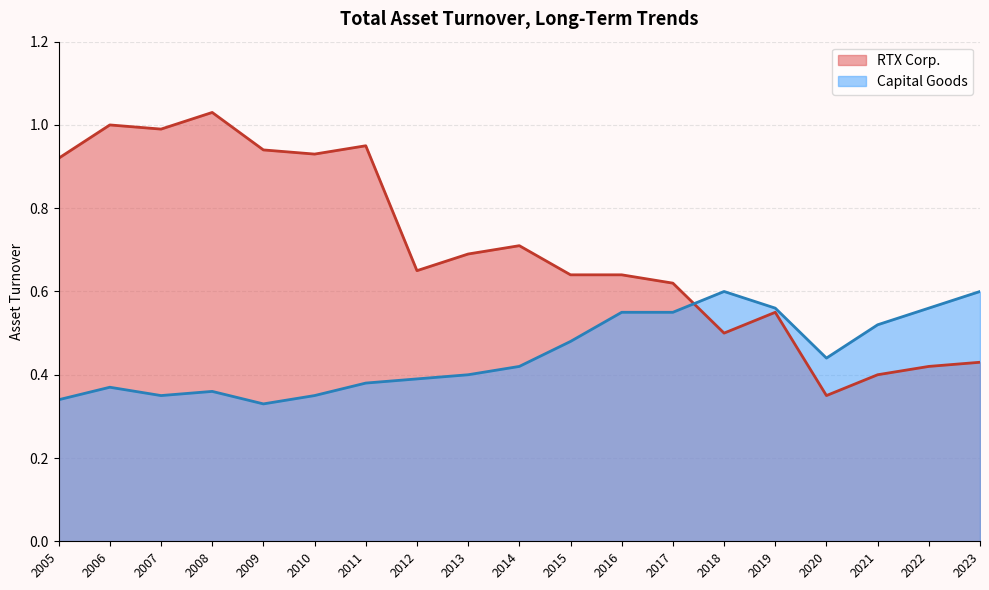

True or false: RTX Corp. has more than 1 interior local peaks.

True